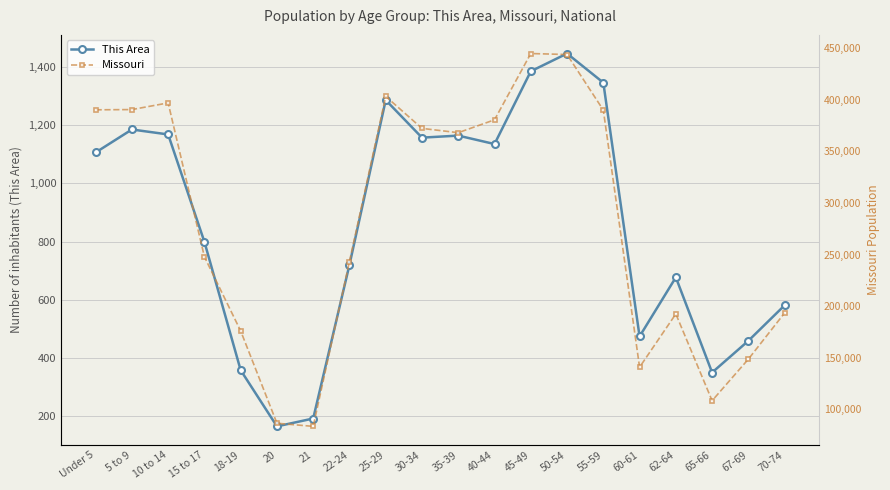

What value does the Missouri series have at 65-66, to the nearest 10?

108390